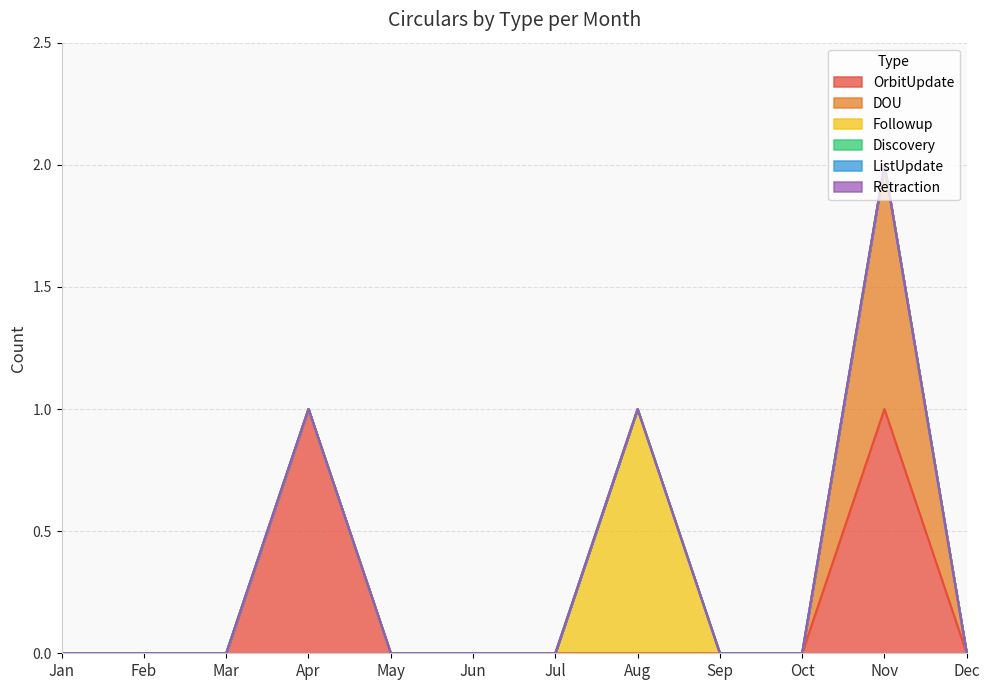

At Jul, list the series in order from smallest to largest.

OrbitUpdate, DOU, Followup, Discovery, ListUpdate, Retraction